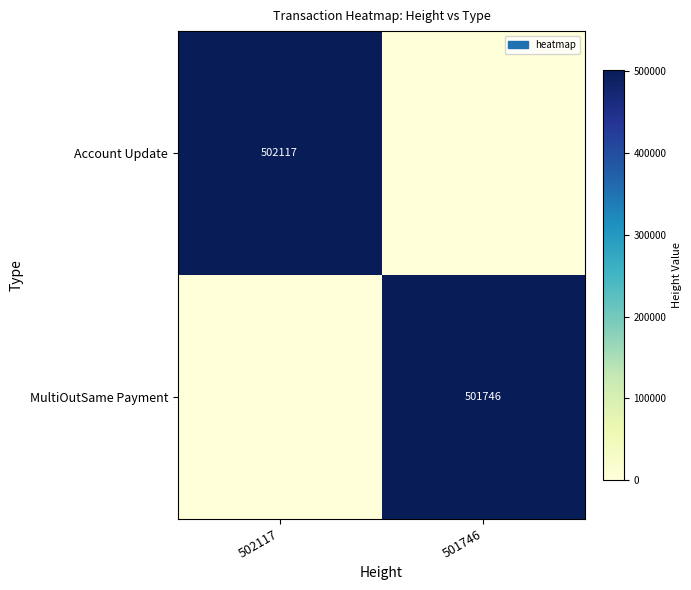

True or false: MultiOutSame Payment has a value of 501746 at 501746.

True